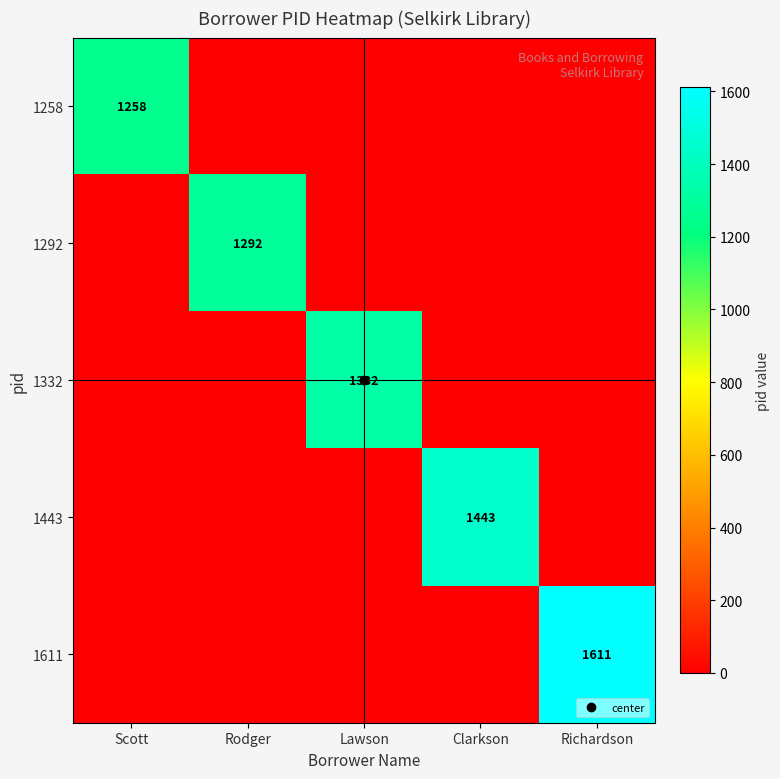

The value of 1258 at Scott is 1258. True or false?

True